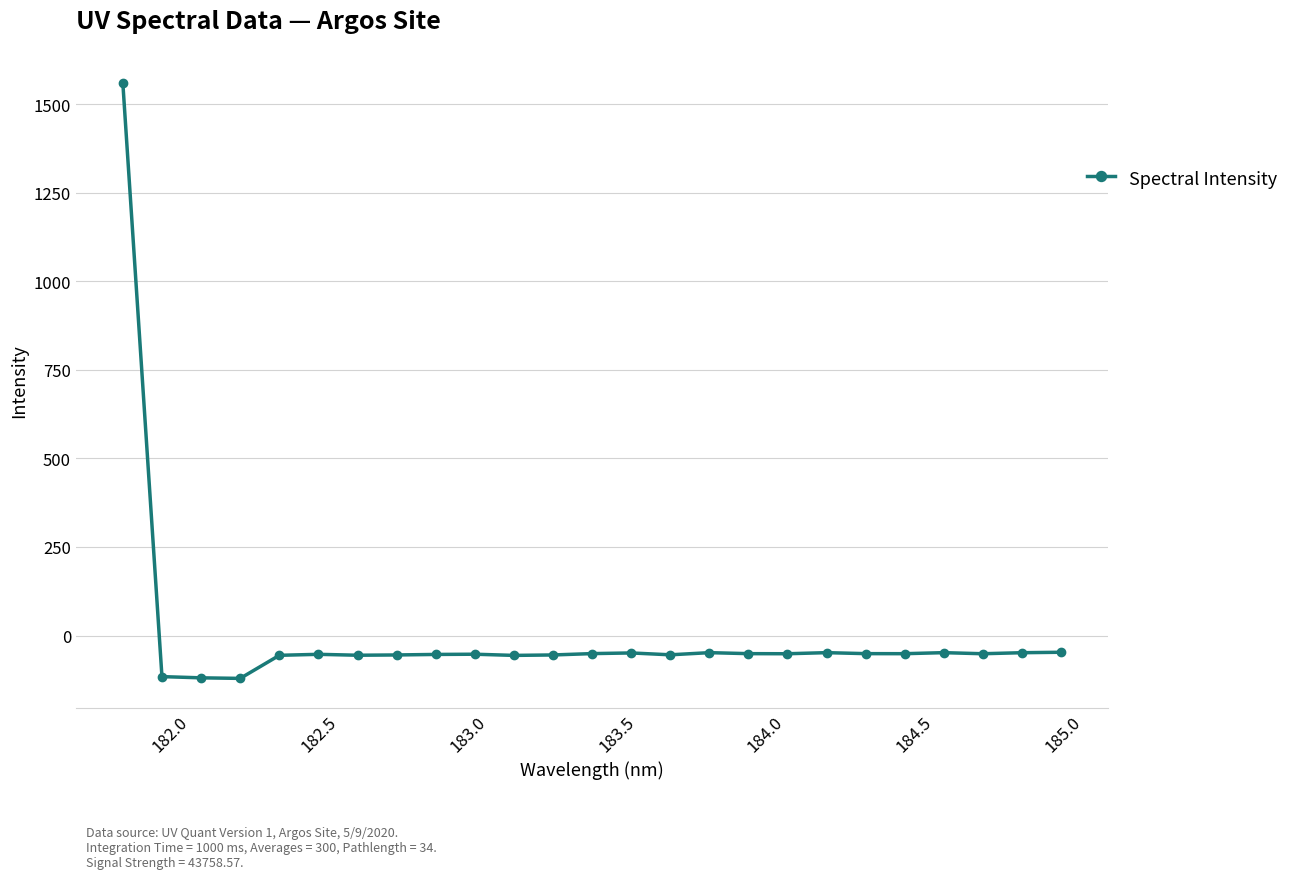

What is the maximum value shown in the chart?

1560.2